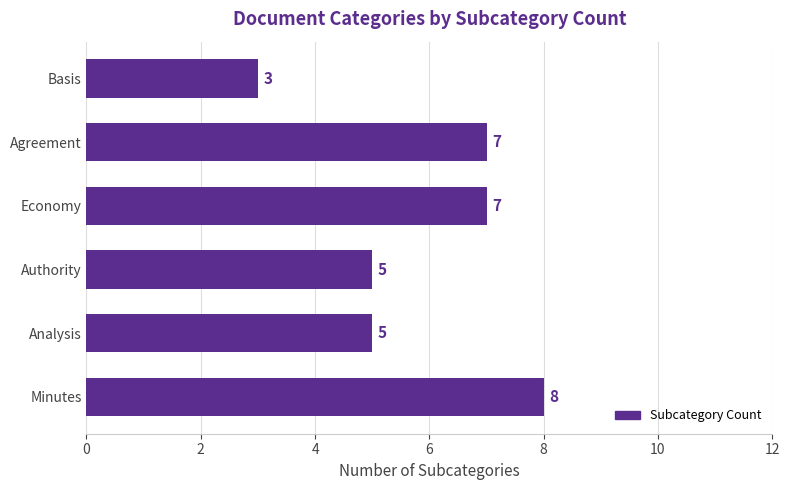

Which has a higher value, Minutes or Agreement?

Minutes